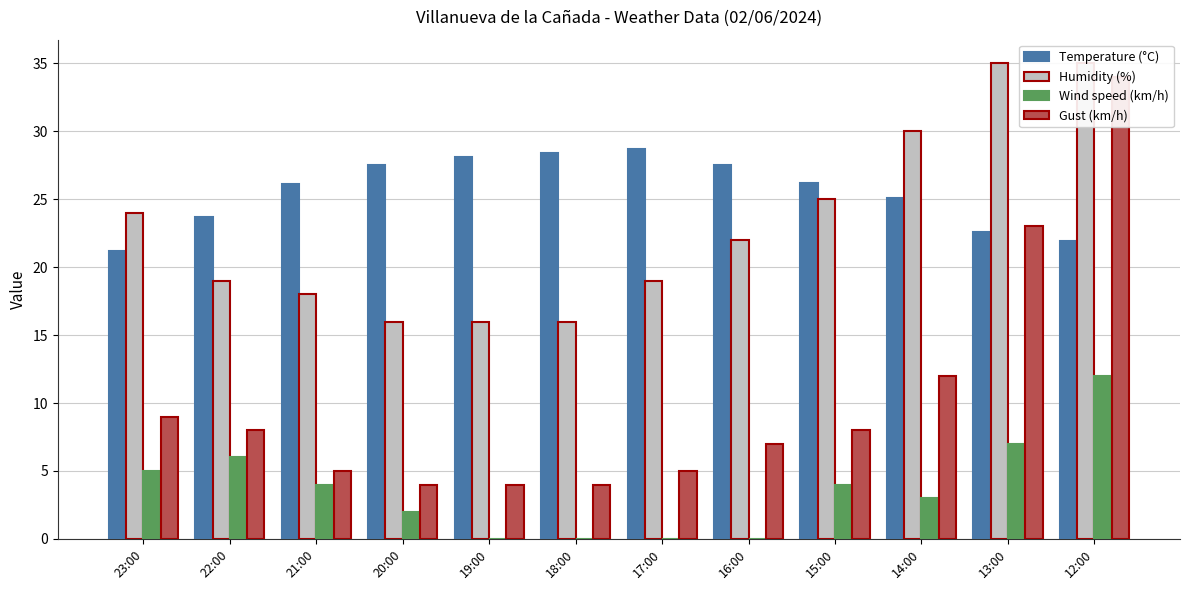

Which has a higher value, 15:00 or 21:00?

15:00